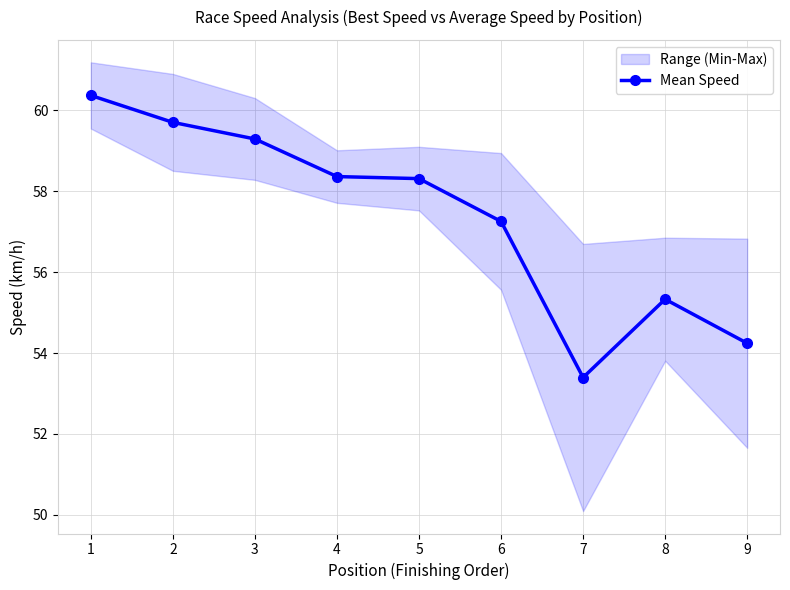

What is the value of the 6th point from the left?

57.3